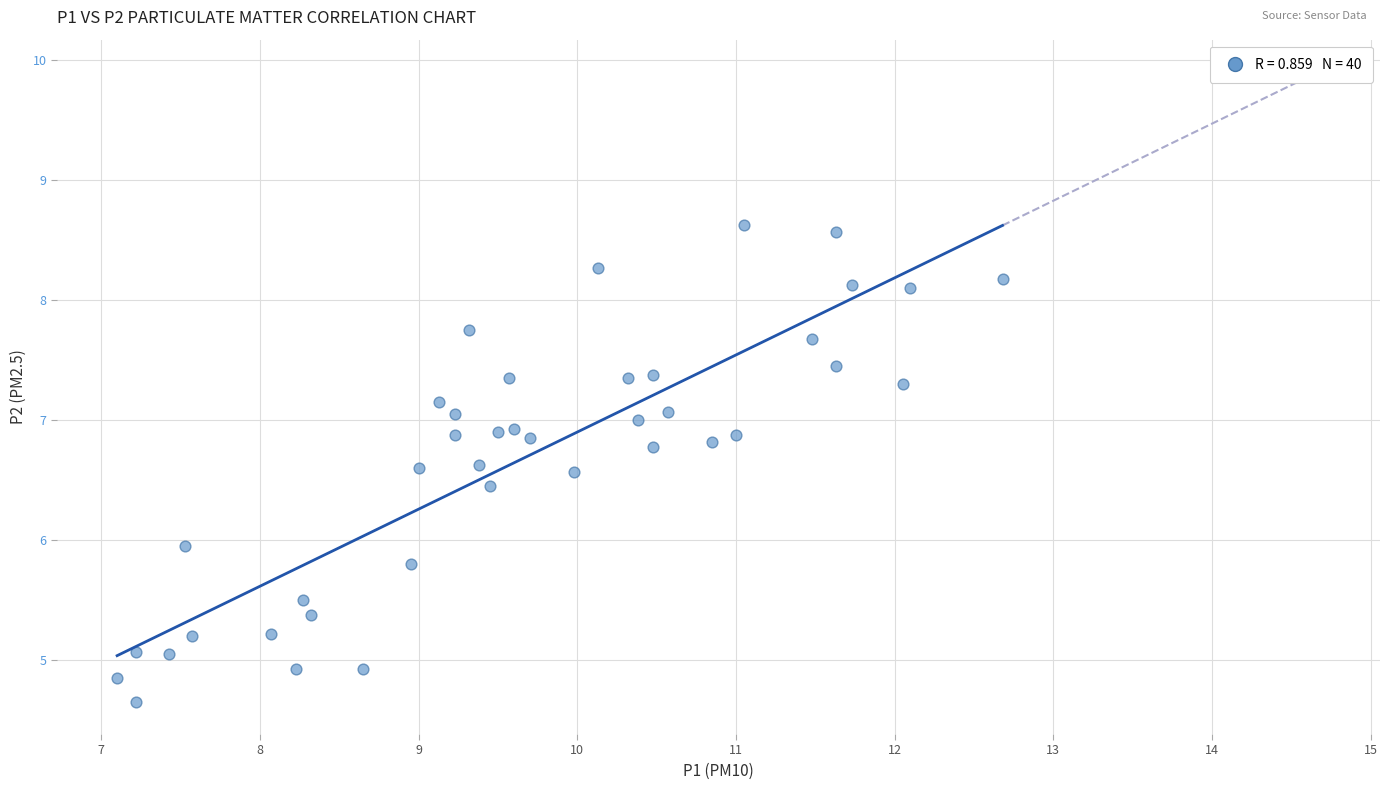

What is the range of Y values (max minus min)?

4.0